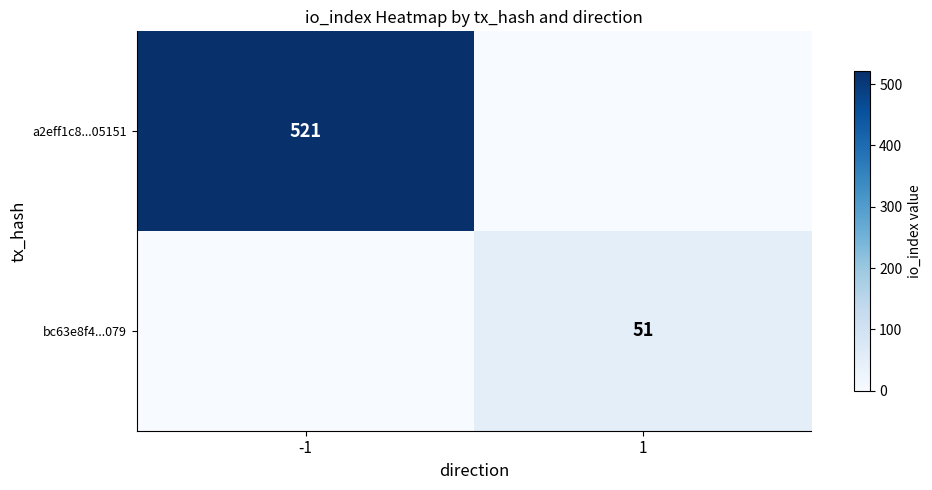

True or false: bc63e8f4...079 has a value of 51 at 1.

True